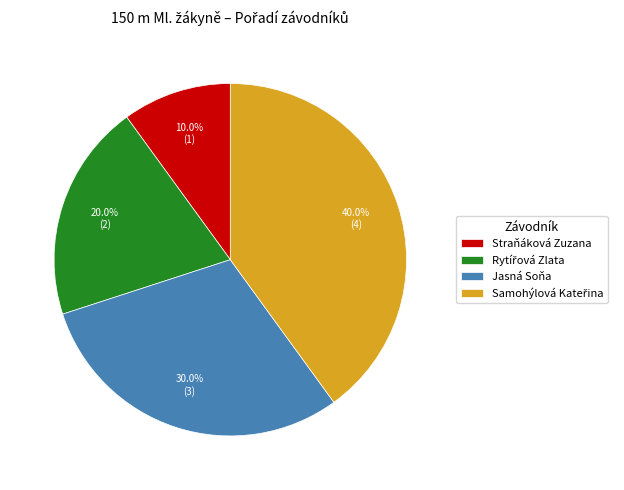

Which category has the smallest portion of the pie?

Straňáková Zuzana